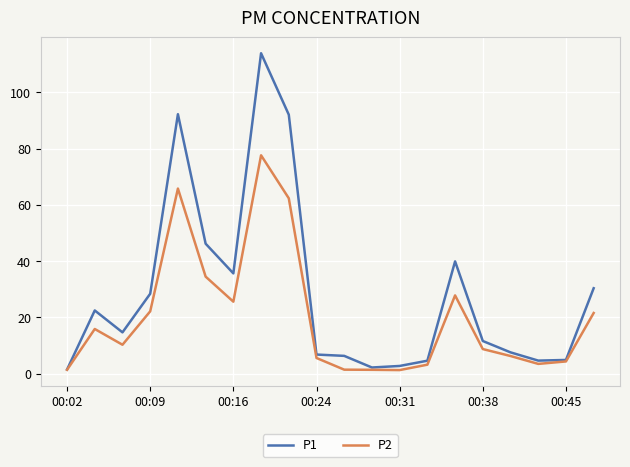

List the series in order of their peak value, highest first.

P1, P2